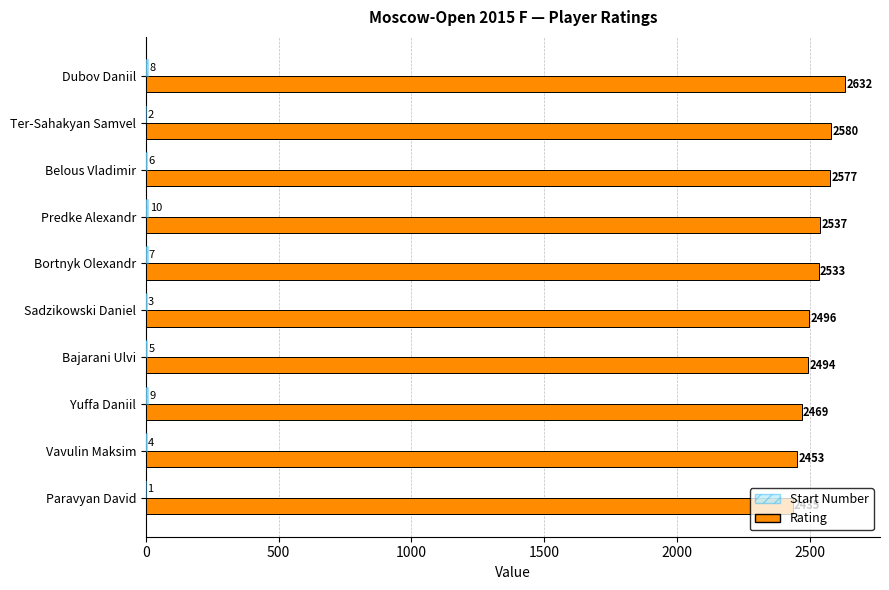

What is the total value across all series at Dubov Daniil?

2640